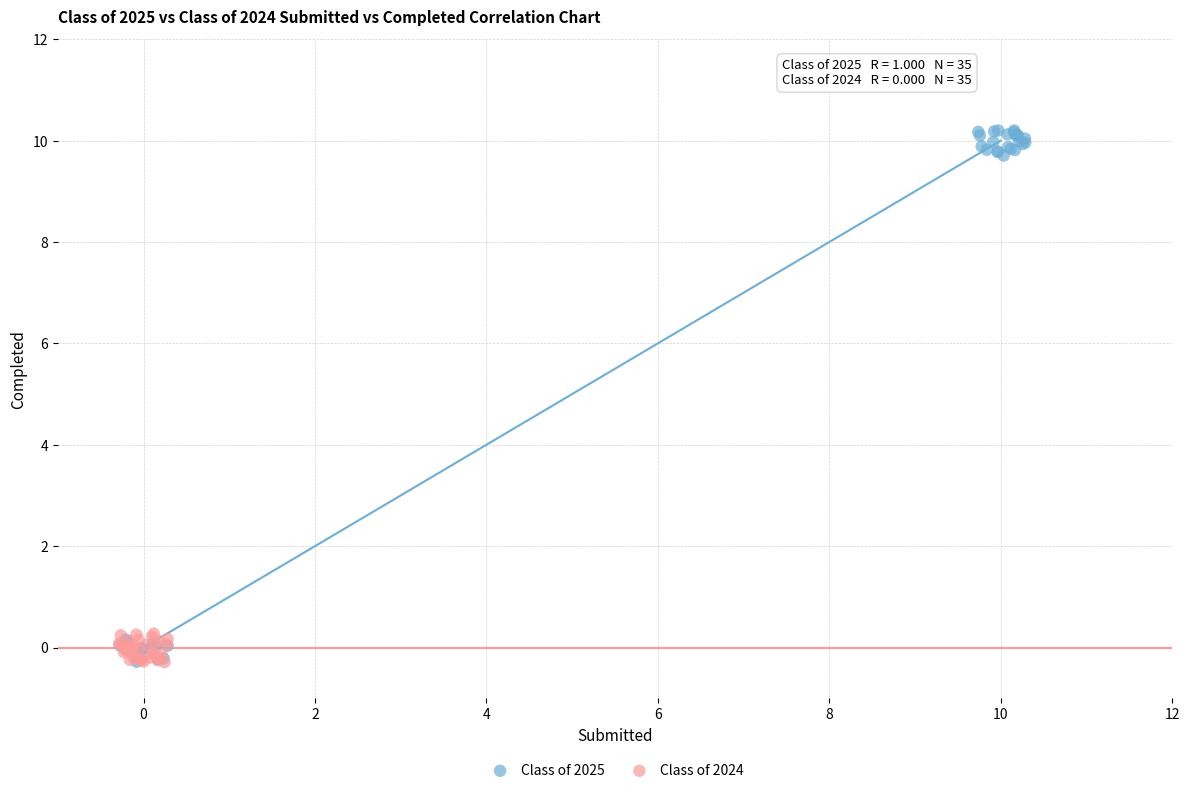

Which series reaches the maximum Y coordinate?

Class of 2025